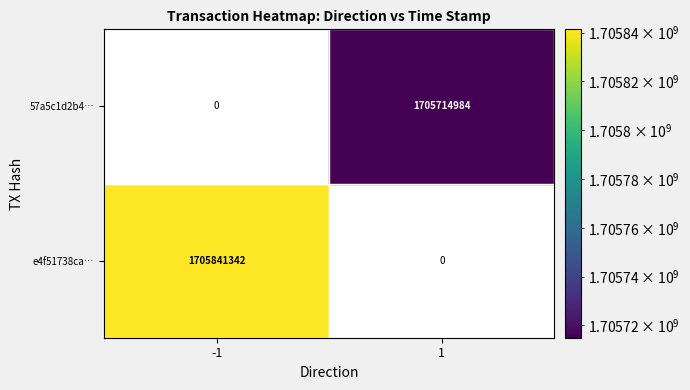

What is the difference between the e4f51738caf3726aff35f1bbb8e782b14a57fa9 values at direction and time_stamp?

1705841343